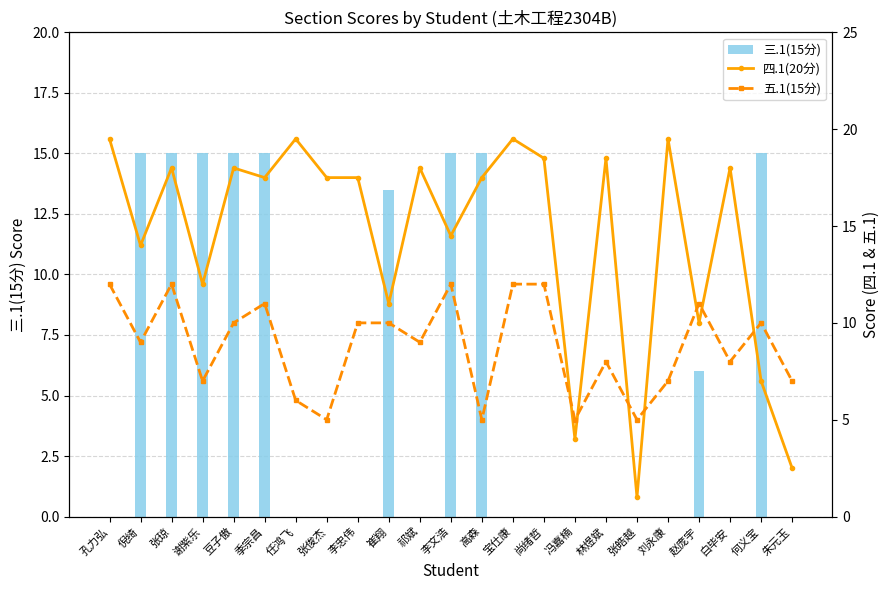

At which category is the sum across all series the highest?

张琼